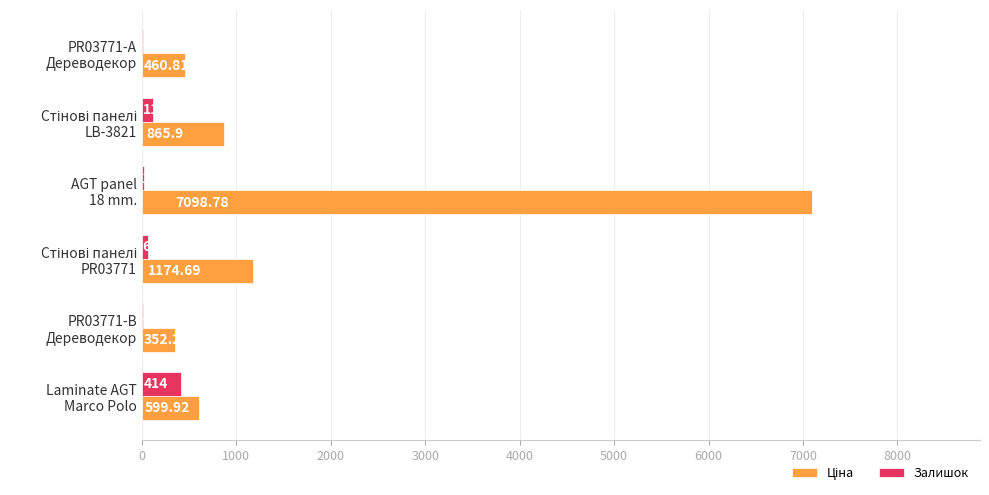

Count the number of data series in this chart.

2